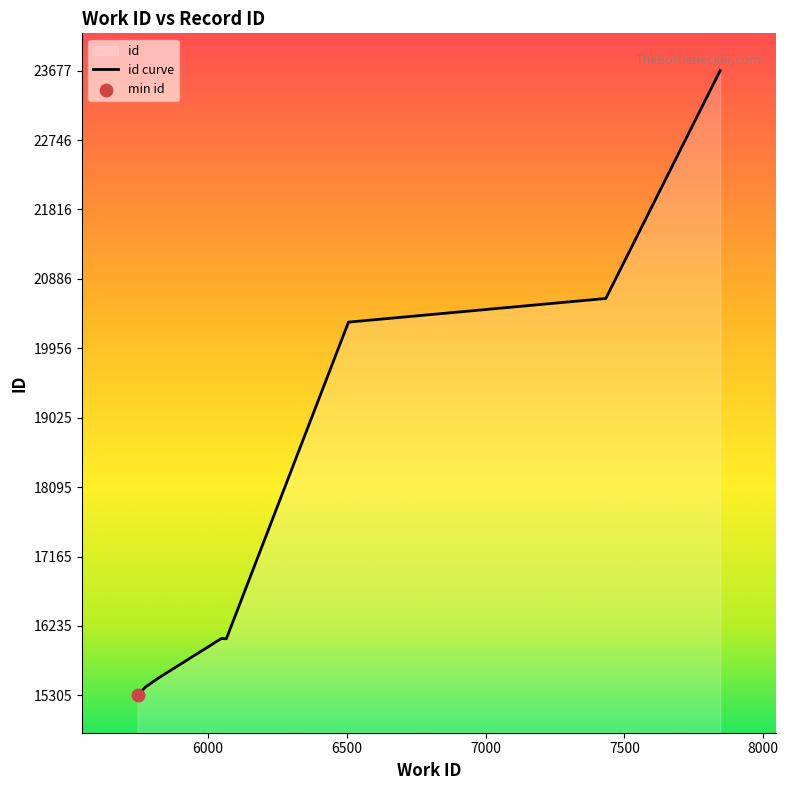

What is the change in value from 6048 to 7433?

+4560